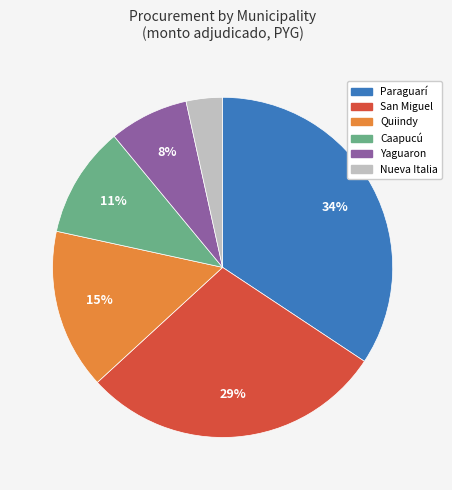

To the nearest percent, what is the difference between the largest and smallest slice percentages?

31%